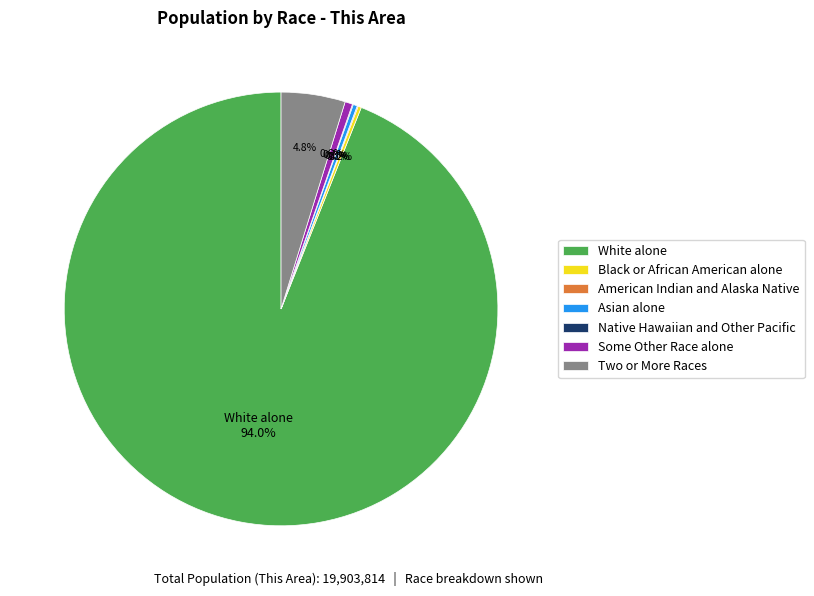

What is the total percentage of Some Other Race alone and White alone?

94.5%